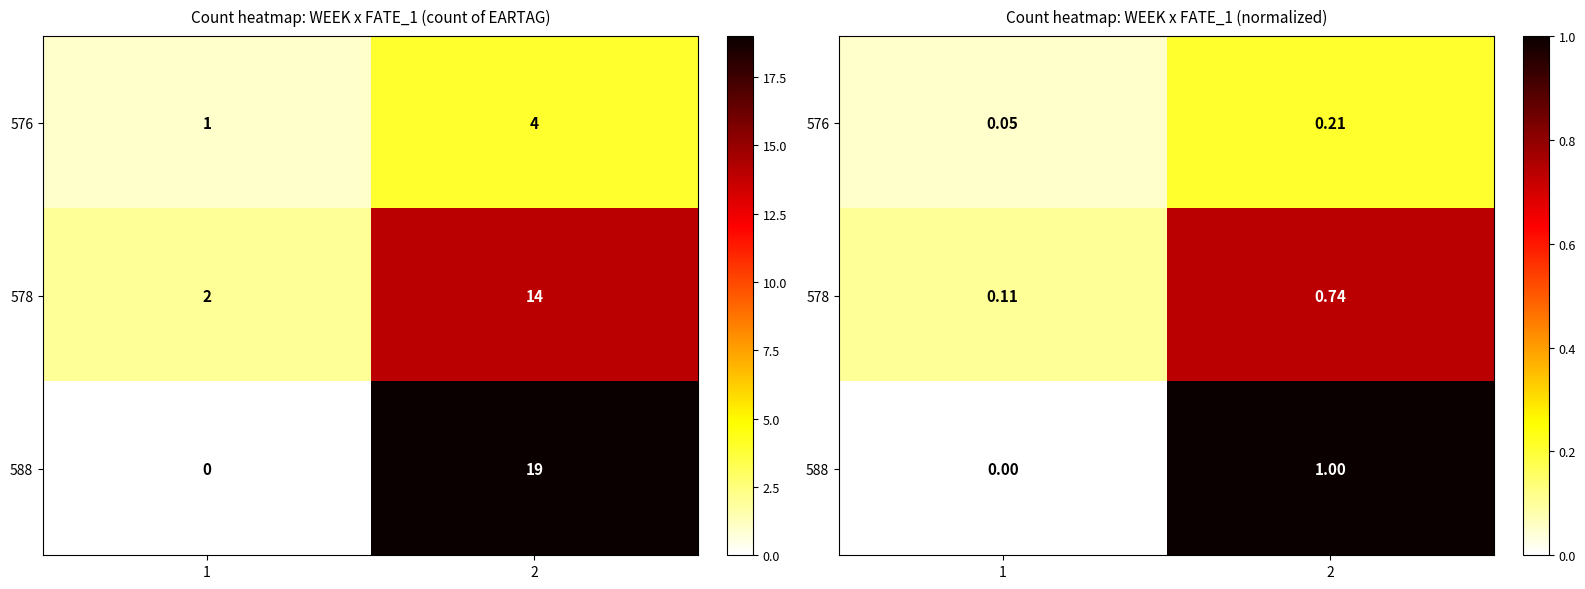

Which has a higher value, 2 or 1?

2